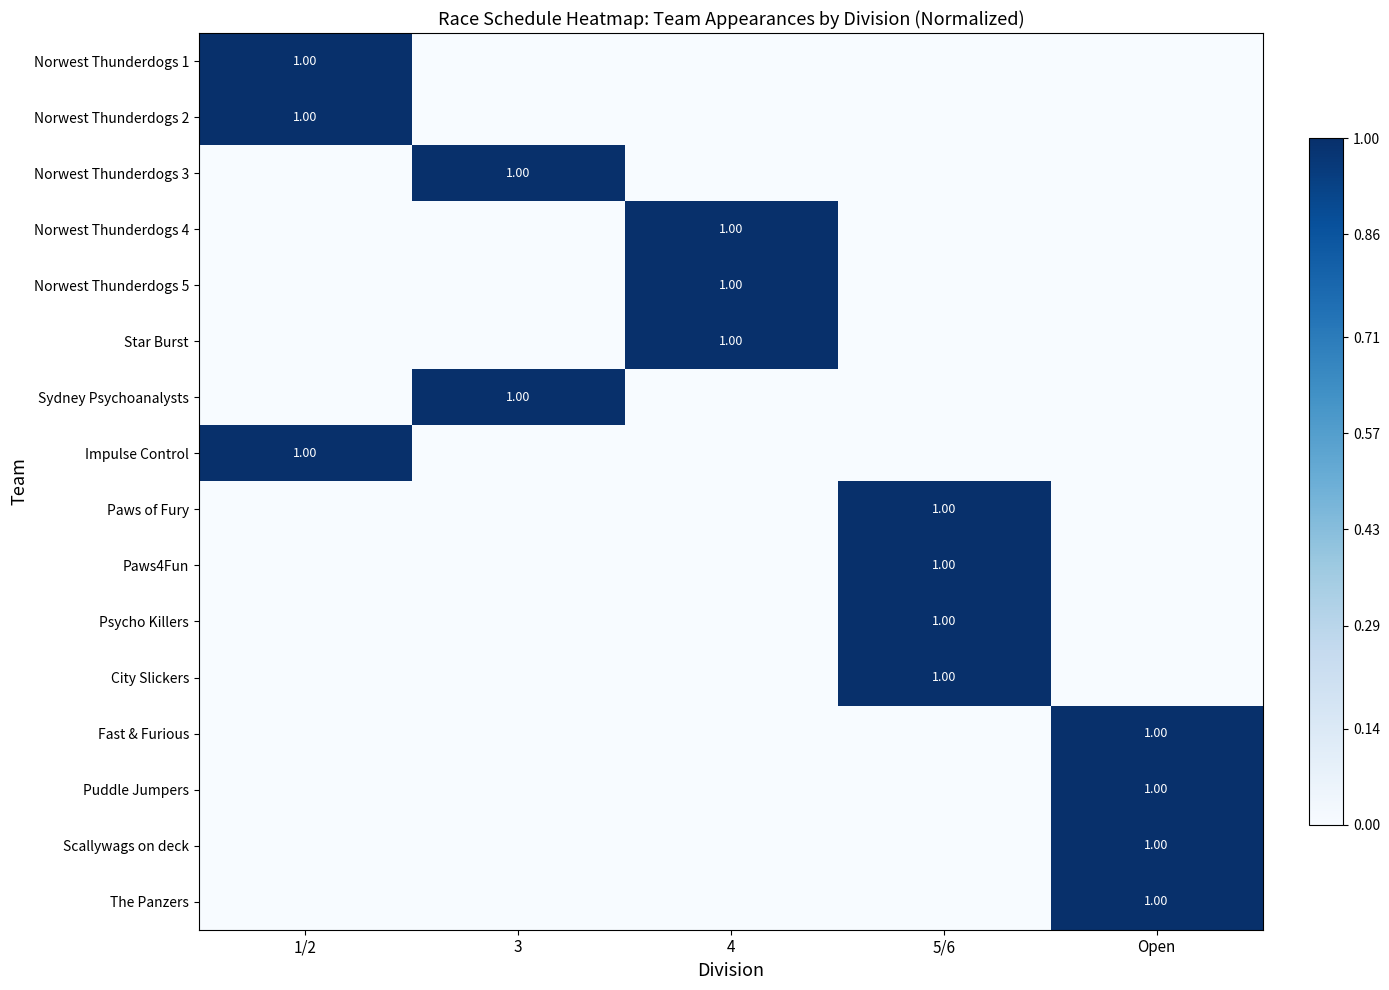

Count the number of data series in this chart.

16